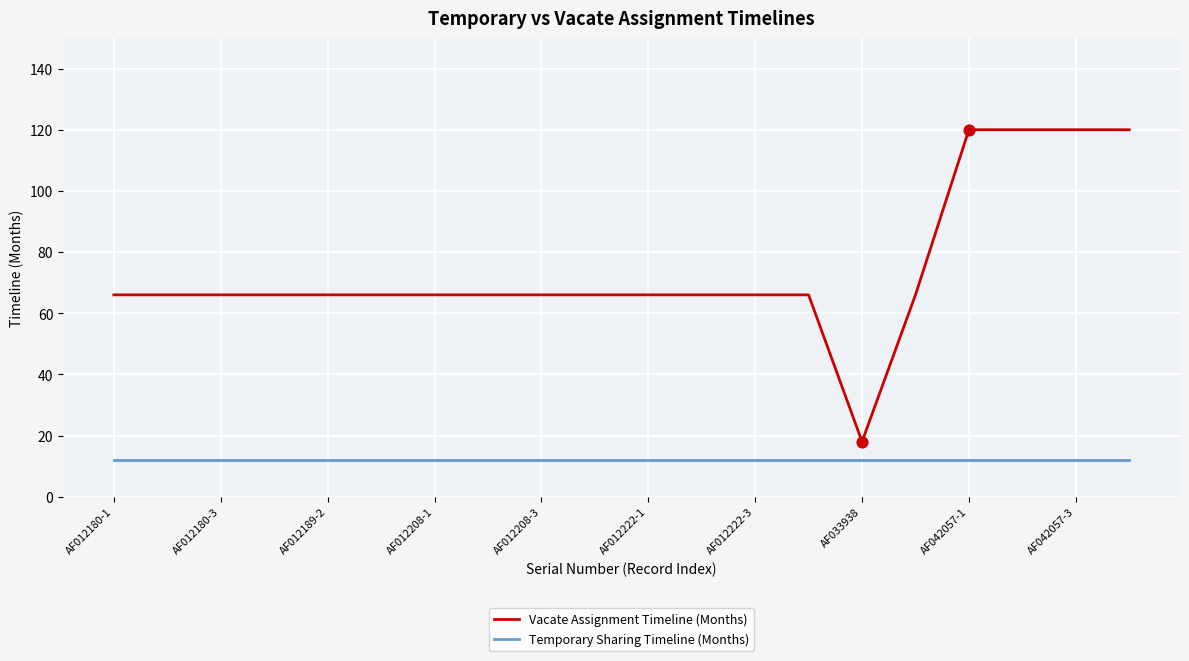

At how many categories does at least one series exceed 32?

19